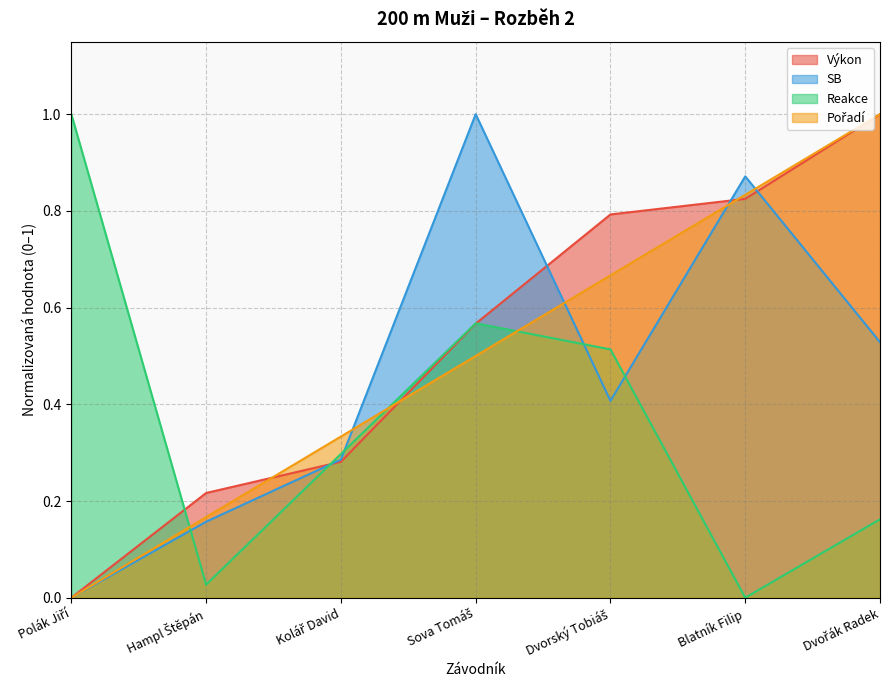

True or false: Pořadí has more than 2 points higher than both neighbors.

False